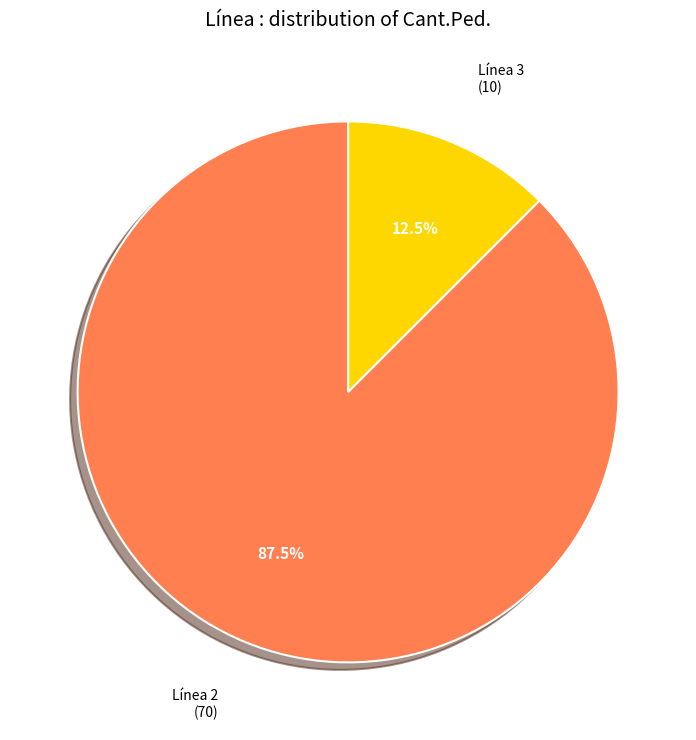

To the nearest percent, what is the difference between the largest and smallest slice percentages?

75%